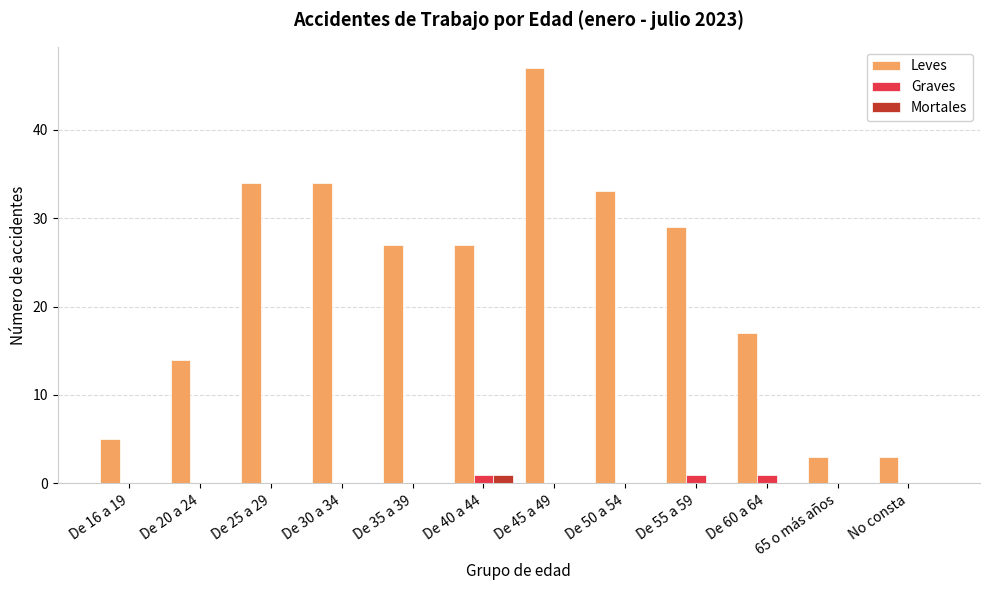

Reading left to right, what are all the values shown in this chart?

Leves: De 16 a 19=5	De 20 a 24=14	De 25 a 29=34	De 30 a 34=34	De 35 a 39=27	De 40 a 44=27	De 45 a 49=47	De 50 a 54=33	De 55 a 59=29	De 60 a 64=17	65 o más años=3	No consta=3
Graves: De 16 a 19=0	De 20 a 24=0	De 25 a 29=0	De 30 a 34=0	De 35 a 39=0	De 40 a 44=1	De 45 a 49=0	De 50 a 54=0	De 55 a 59=1	De 60 a 64=1	65 o más años=0	No consta=0
Mortales: De 16 a 19=0	De 20 a 24=0	De 25 a 29=0	De 30 a 34=0	De 35 a 39=0	De 40 a 44=1	De 45 a 49=0	De 50 a 54=0	De 55 a 59=0	De 60 a 64=0	65 o más años=0	No consta=0